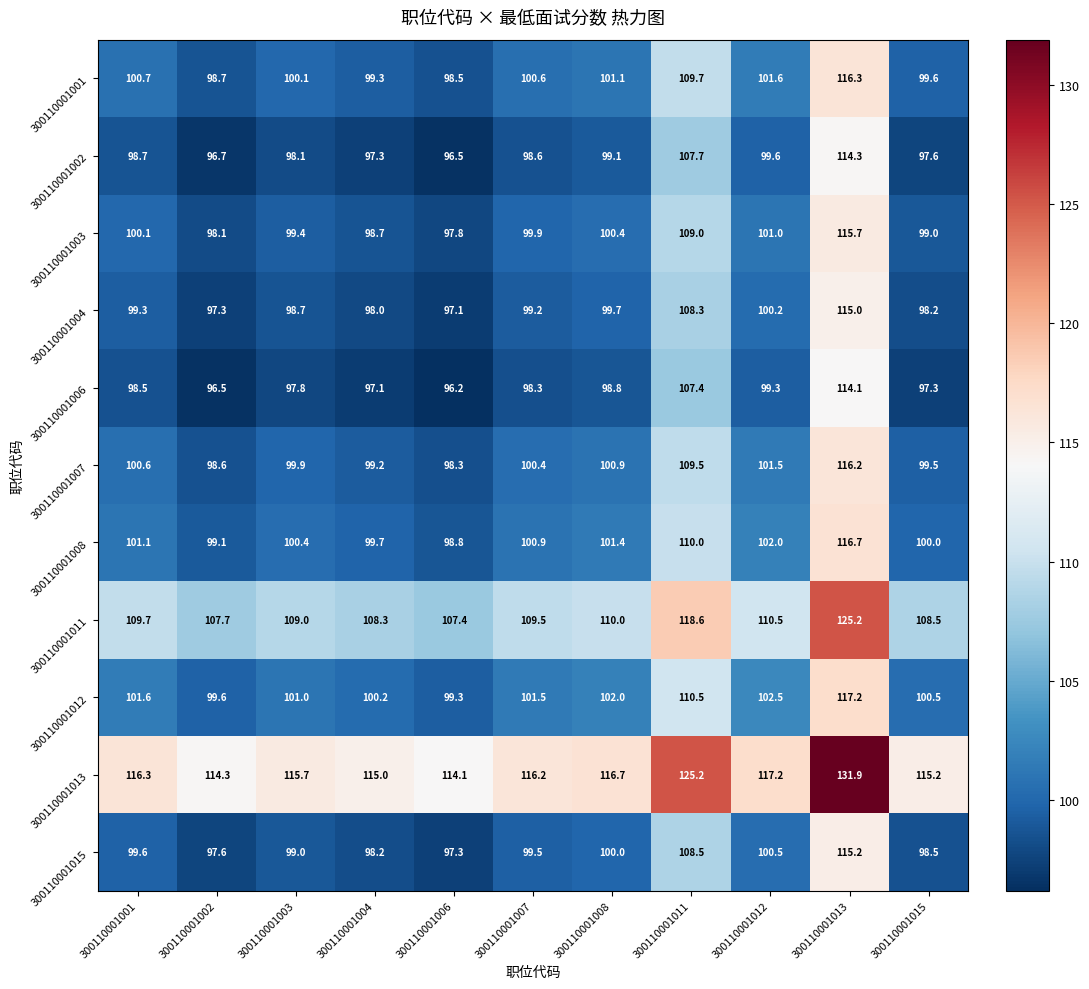

How many data points does each series have?

11